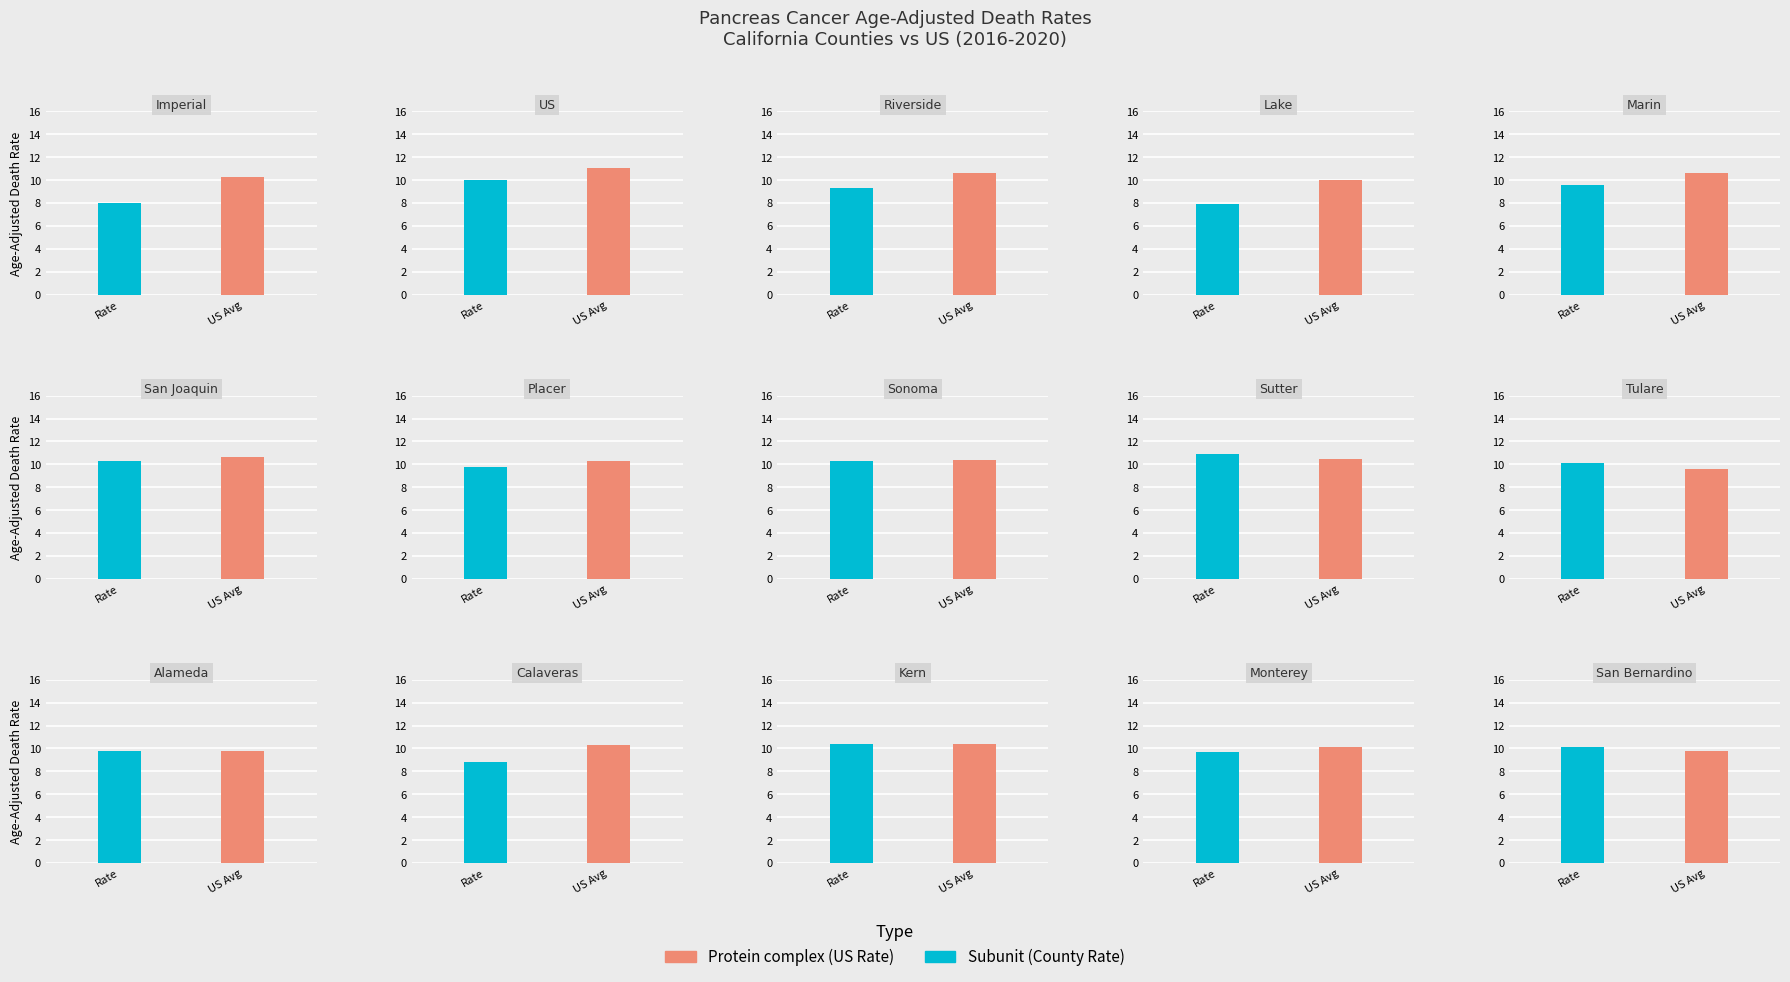

Rank the series at Sutter from lowest to highest value.

Protein complex, Subunit